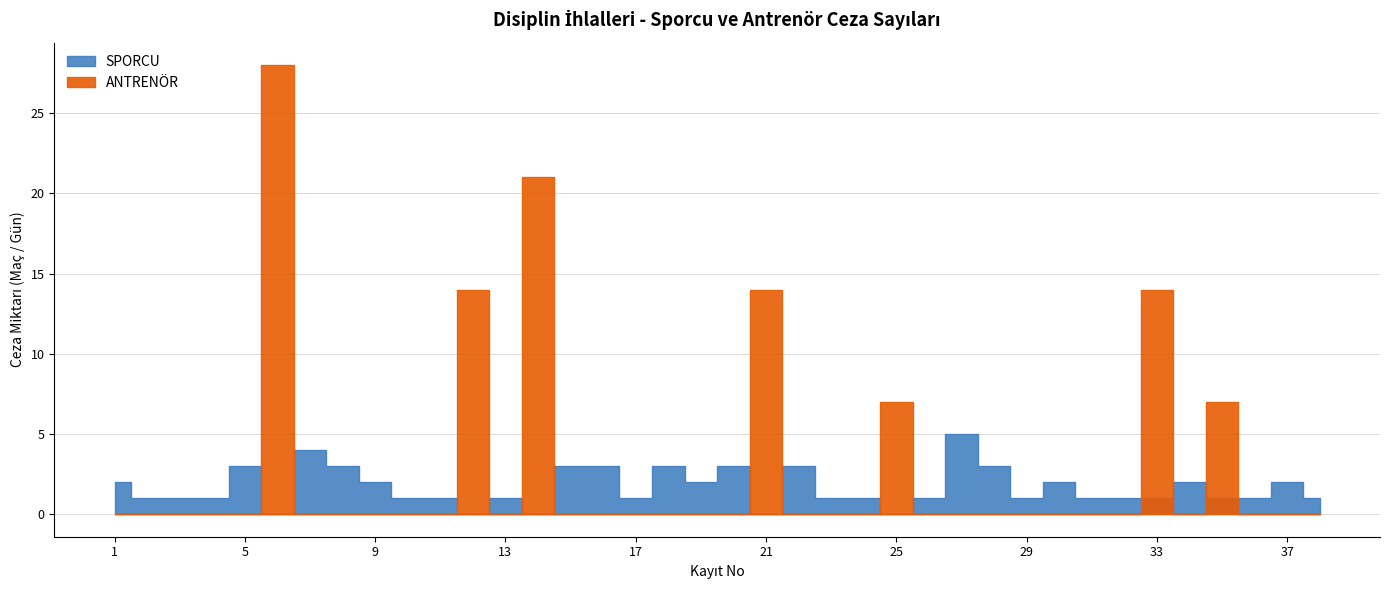

What are all the series names shown in the legend?

SPORCU, ANTRENÖR